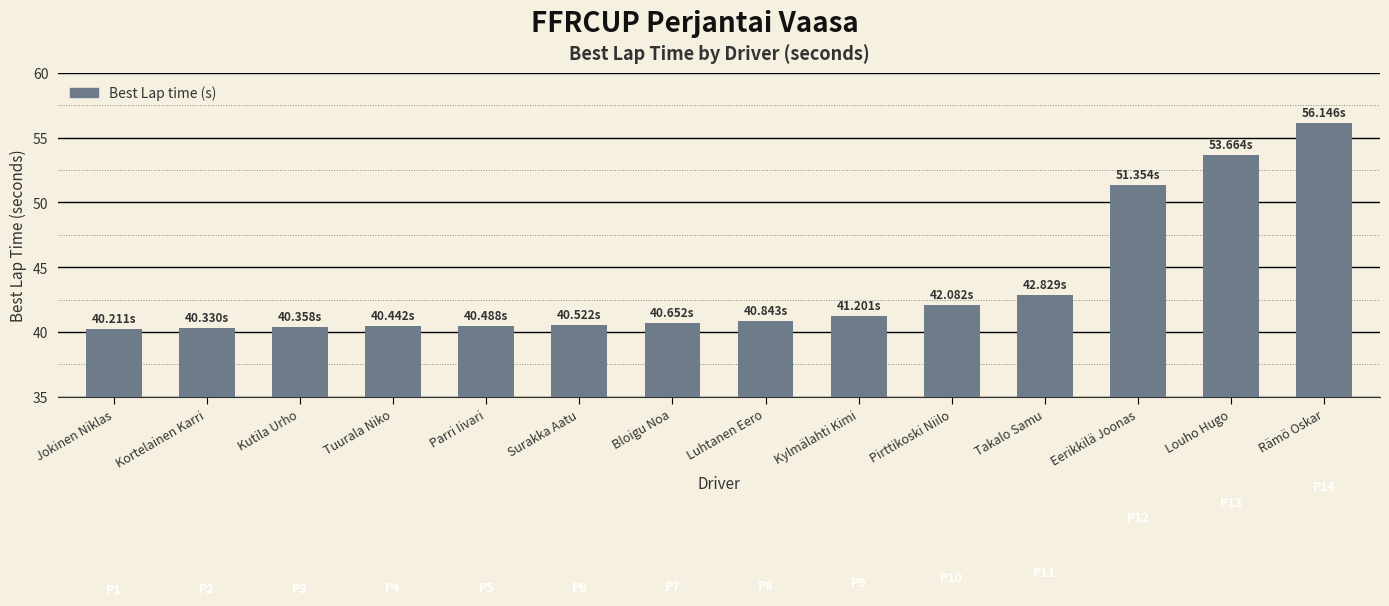

What is the difference between the values at Eerikkilä Joonas and Pirttikoski Niilo?

9.3